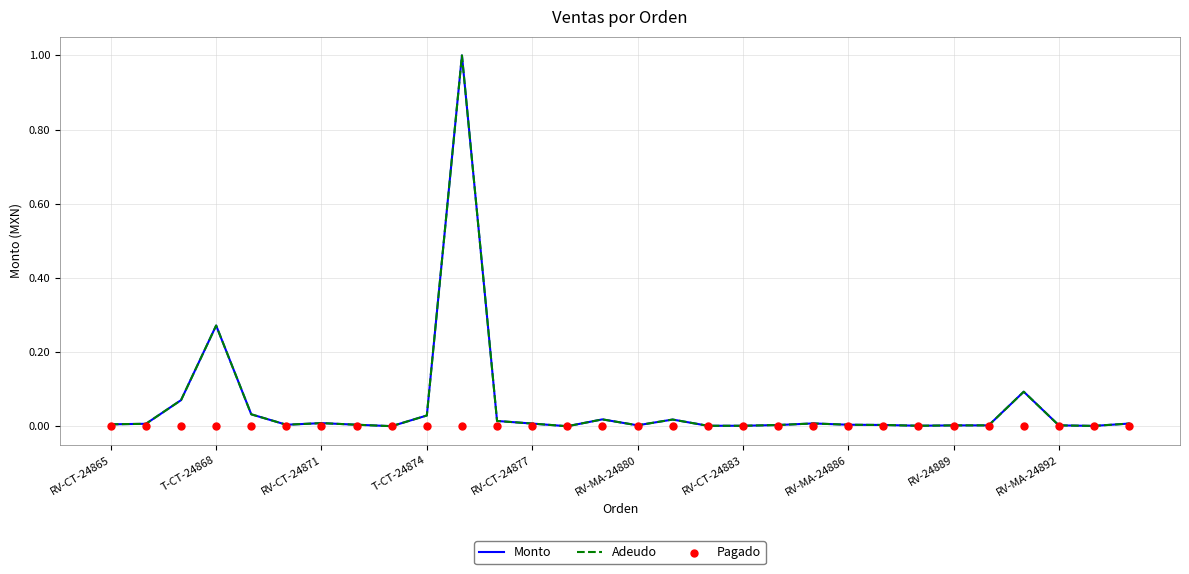

At how many categories does at least one series exceed 0?

30